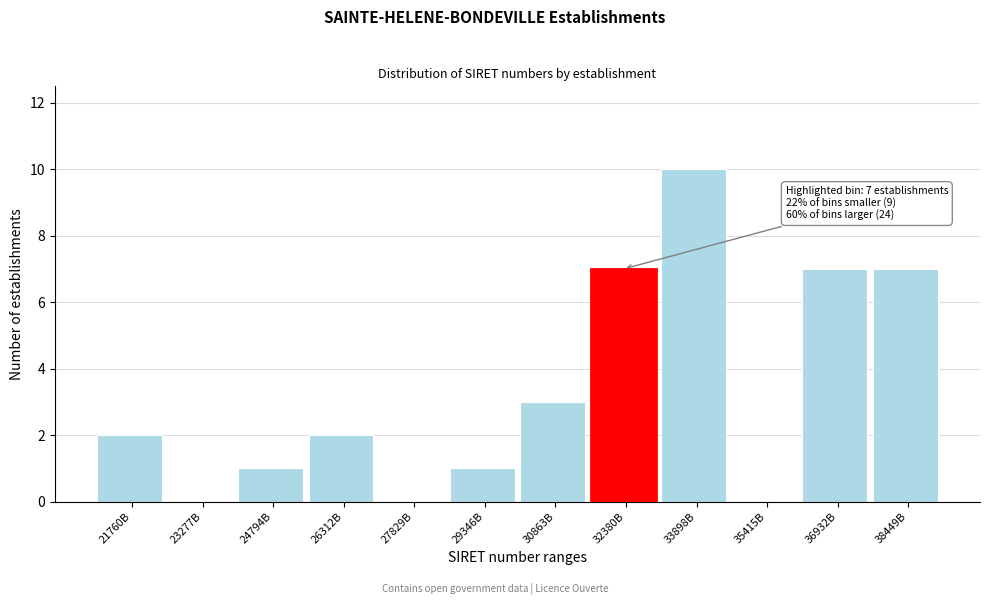

Reading right to left, list all the values displayed in this chart.

38449B=7	36932B=7	35415B=0	33898B=10	32380B=7	30863B=3	29346B=1	27829B=0	26312B=2	24794B=1	23277B=0	21760B=2